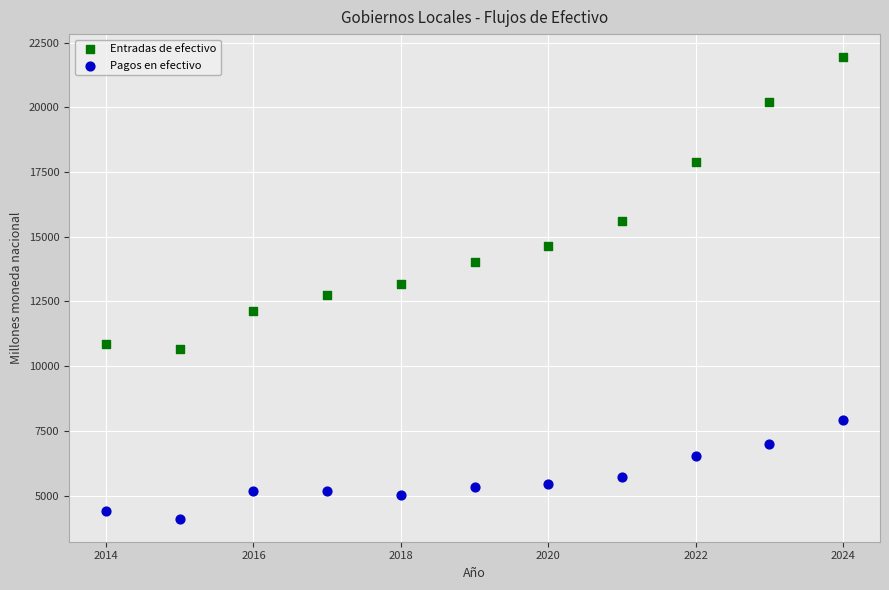

Which series has the widest spread of Y values?

Entradas de efectivo